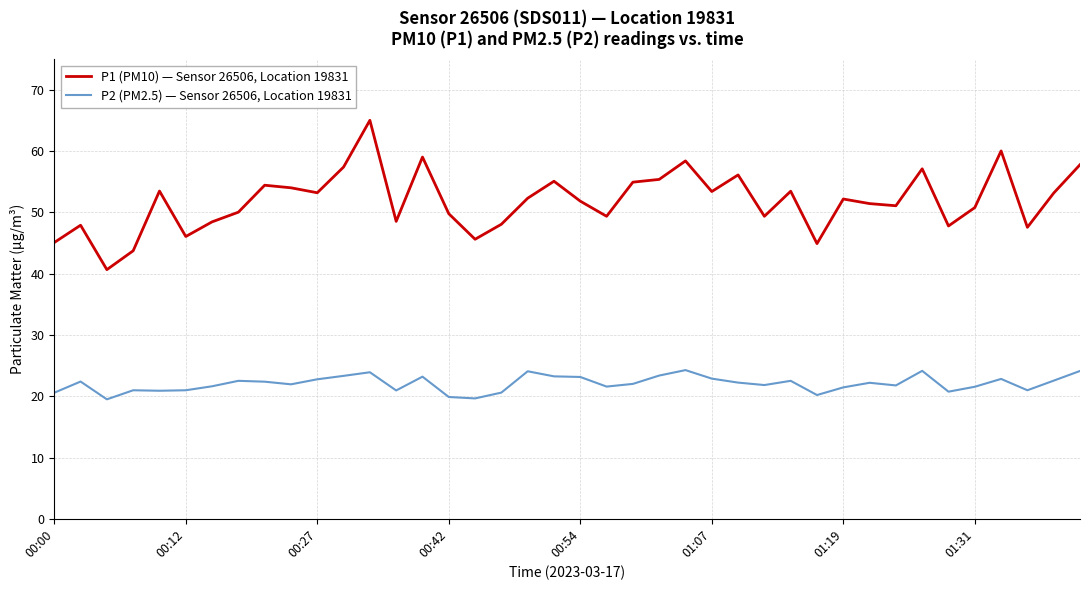

True or false: P1 (PM10) — Sensor 26506, Location 19831 and P2 (PM2.5) — Sensor 26506, Location 19831 cross at least once.

False